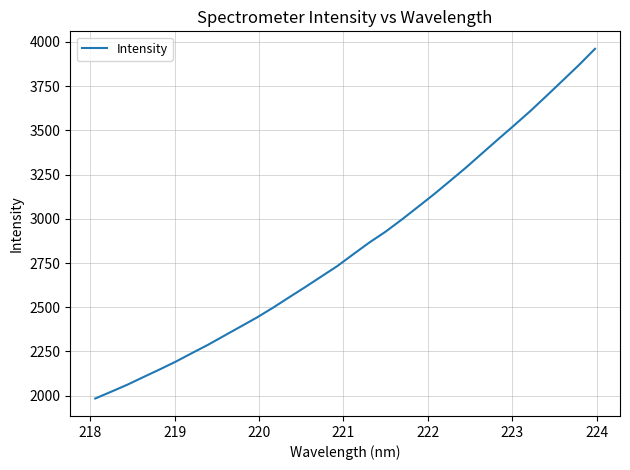

What is the greatest value displayed?

3961.4